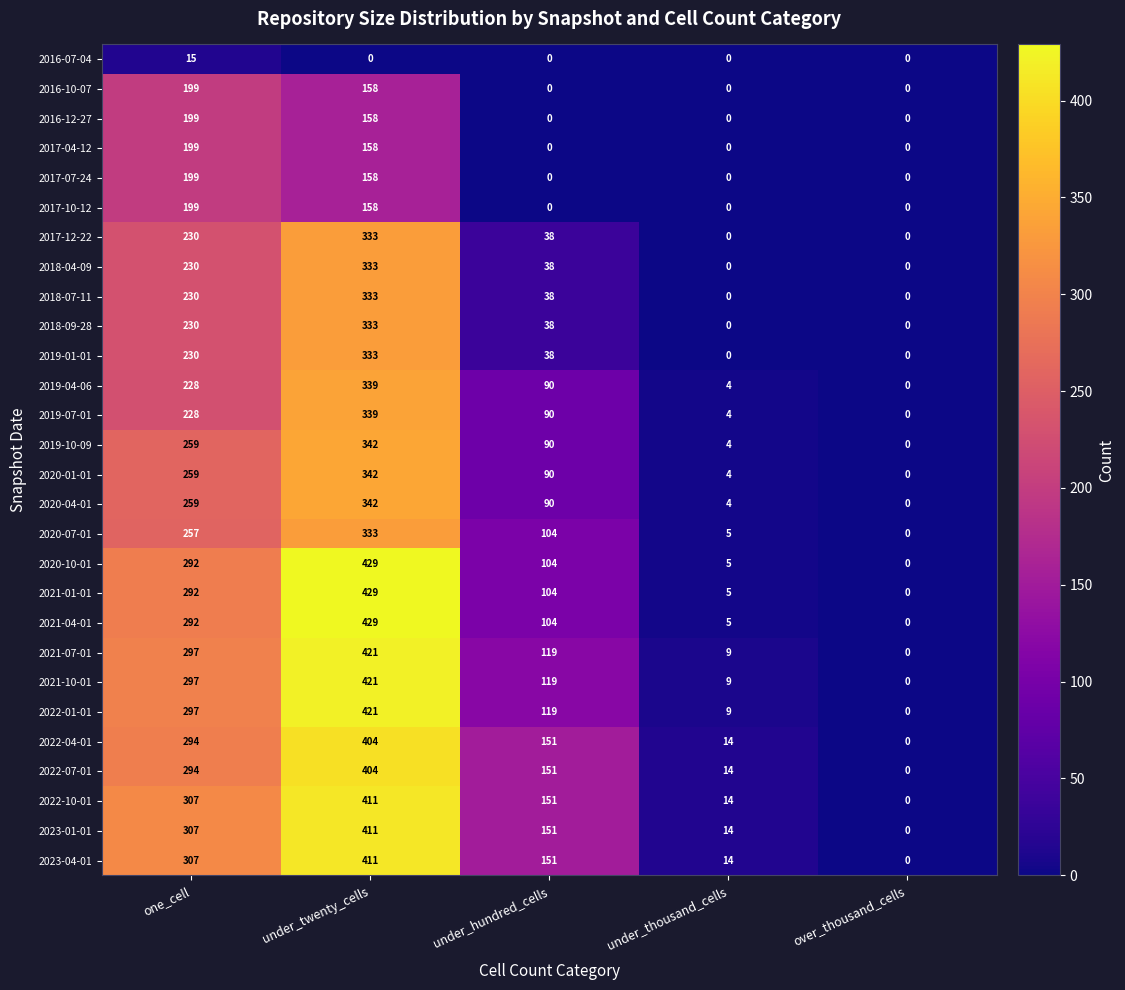

At how many categories does at least one series exceed 96?

3